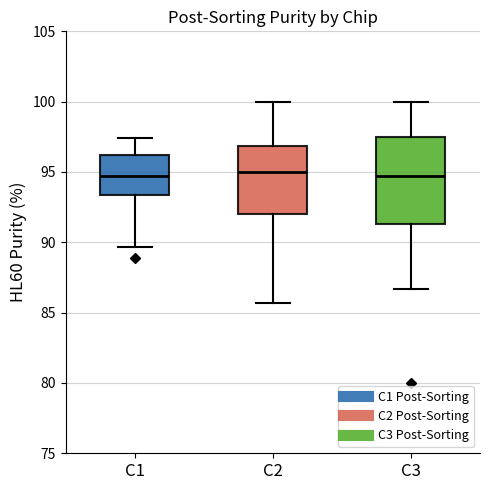

Reading left to right, read every box against the y-axis: the position of its median line, the range the box covers, and the ends of its whiskers. The values are not printed on the chart, so give them approximately, as read against the axis.

C1: median 94.5, box 93.5 to 96.0, whiskers 89.5 to 97.5
C2: median 95.0, box 92.0 to 97.0, whiskers 85.5 to 100.0
C3: median 94.5, box 91.5 to 97.5, whiskers 86.5 to 100.0